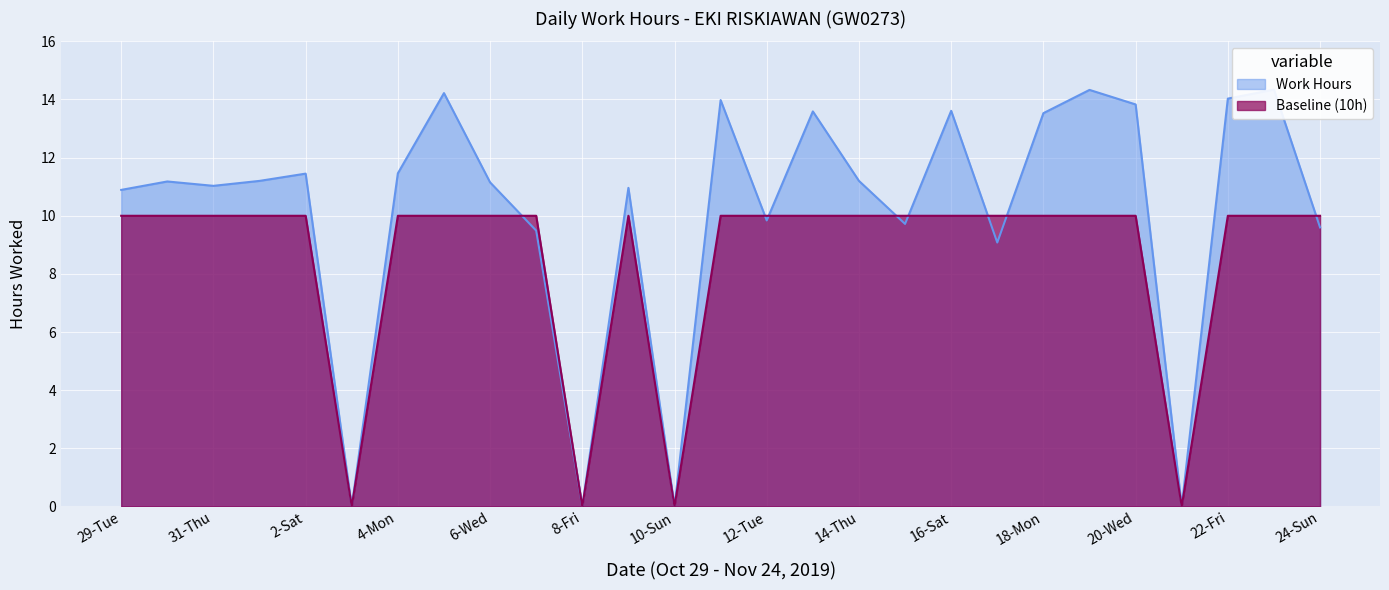

Which series has the widest spread of values?

Work Hours